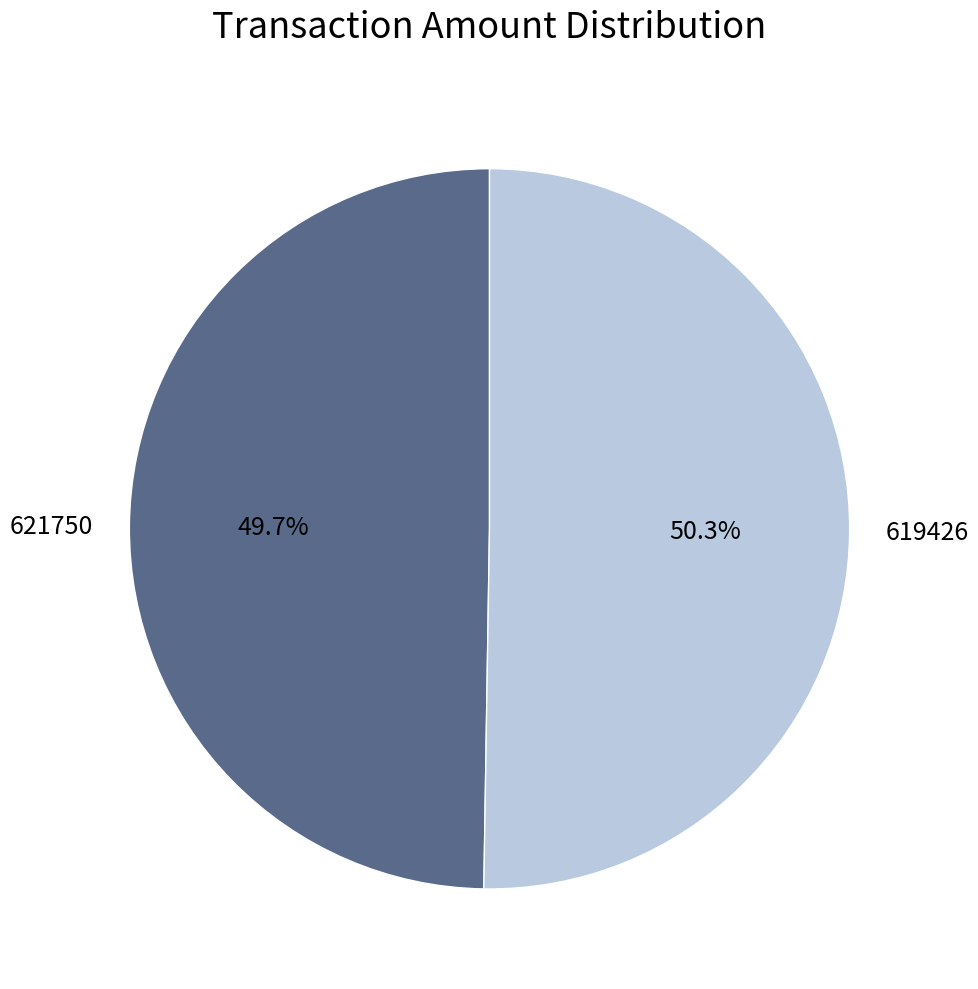

True or false: 621750 accounts for 50% of the total.

True